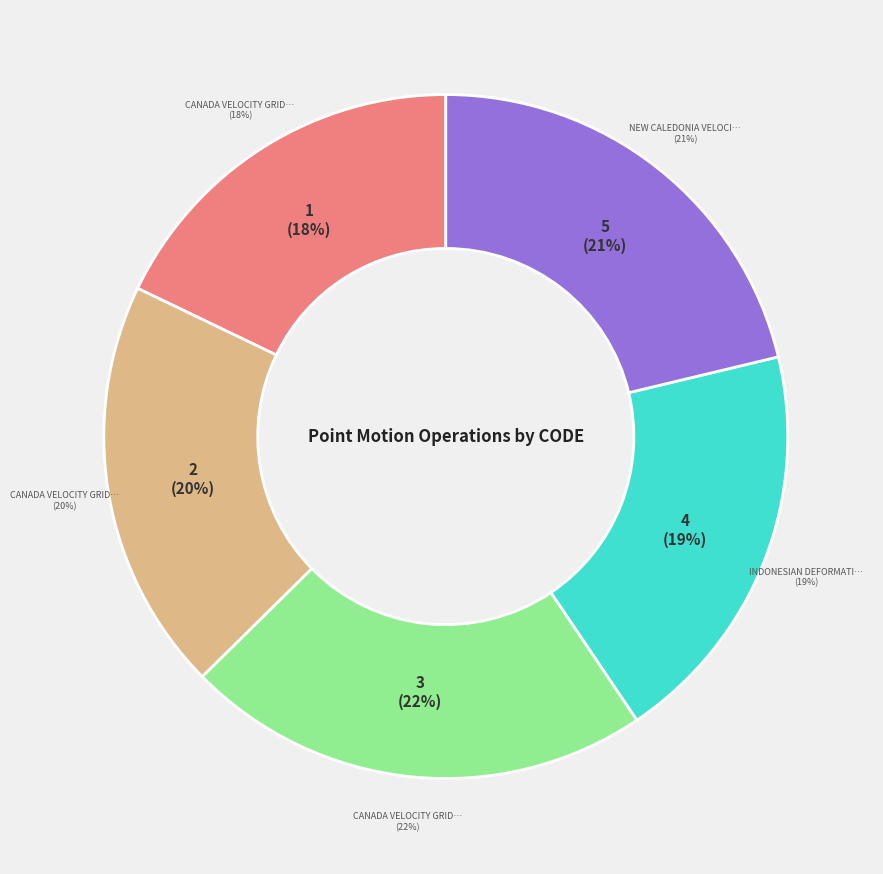

Is it true that Indonesian Deformation Model 2020 is 19% of the pie?

True